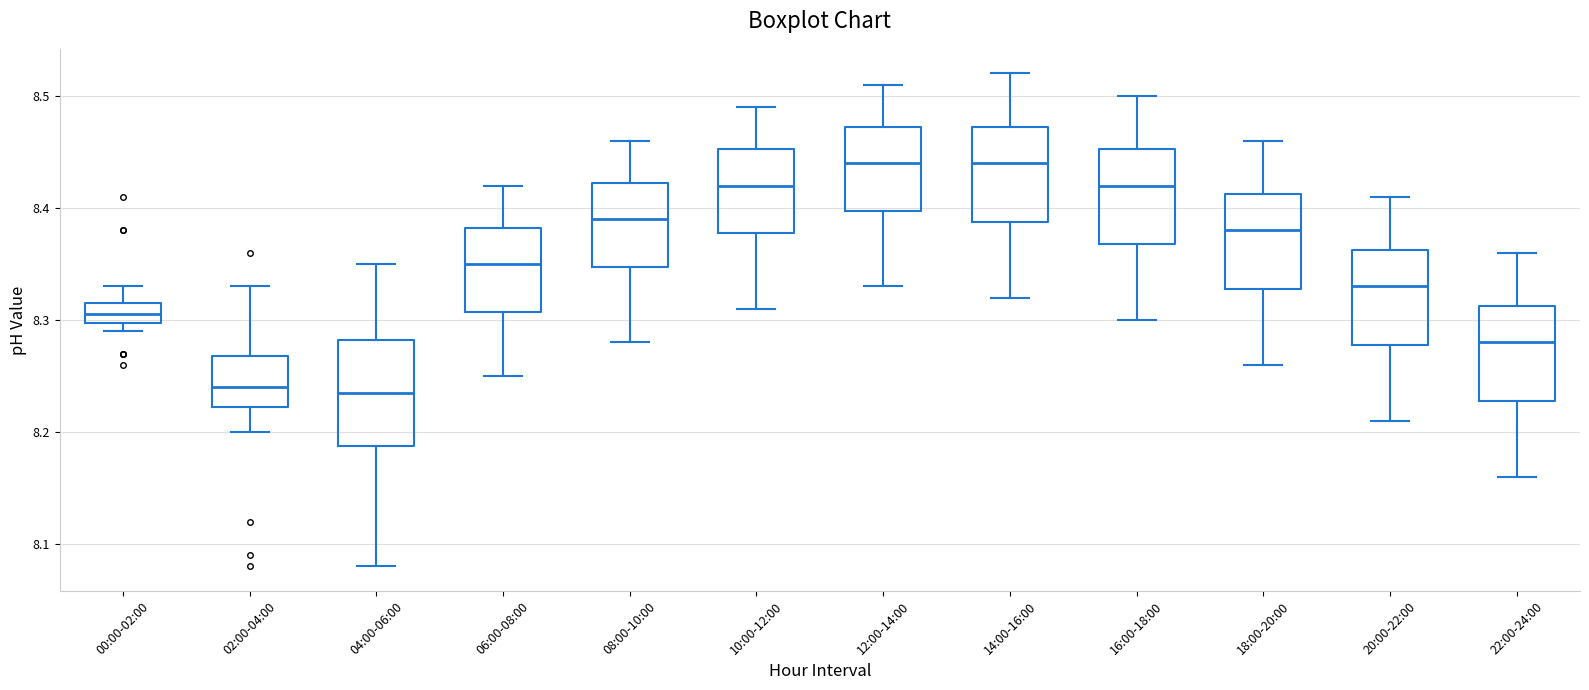

Reading left to right, read every box against the y-axis: the position of its median line, the range the box covers, and the ends of its whiskers. The values are not printed on the chart, so give them approximately, as read against the axis.

00:00-02:00: median 8.31, box 8.30 to 8.32, whiskers 8.29 to 8.33
02:00-04:00: median 8.24, box 8.22 to 8.27, whiskers 8.20 to 8.33
04:00-06:00: median 8.24, box 8.19 to 8.28, whiskers 8.08 to 8.35
06:00-08:00: median 8.35, box 8.31 to 8.38, whiskers 8.25 to 8.42
08:00-10:00: median 8.39, box 8.35 to 8.42, whiskers 8.28 to 8.46
10:00-12:00: median 8.42, box 8.38 to 8.45, whiskers 8.31 to 8.49
12:00-14:00: median 8.44, box 8.40 to 8.47, whiskers 8.33 to 8.51
14:00-16:00: median 8.44, box 8.39 to 8.47, whiskers 8.32 to 8.52
16:00-18:00: median 8.42, box 8.37 to 8.45, whiskers 8.30 to 8.50
18:00-20:00: median 8.38, box 8.33 to 8.41, whiskers 8.26 to 8.46
20:00-22:00: median 8.33, box 8.28 to 8.36, whiskers 8.21 to 8.41
22:00-24:00: median 8.28, box 8.23 to 8.31, whiskers 8.16 to 8.36